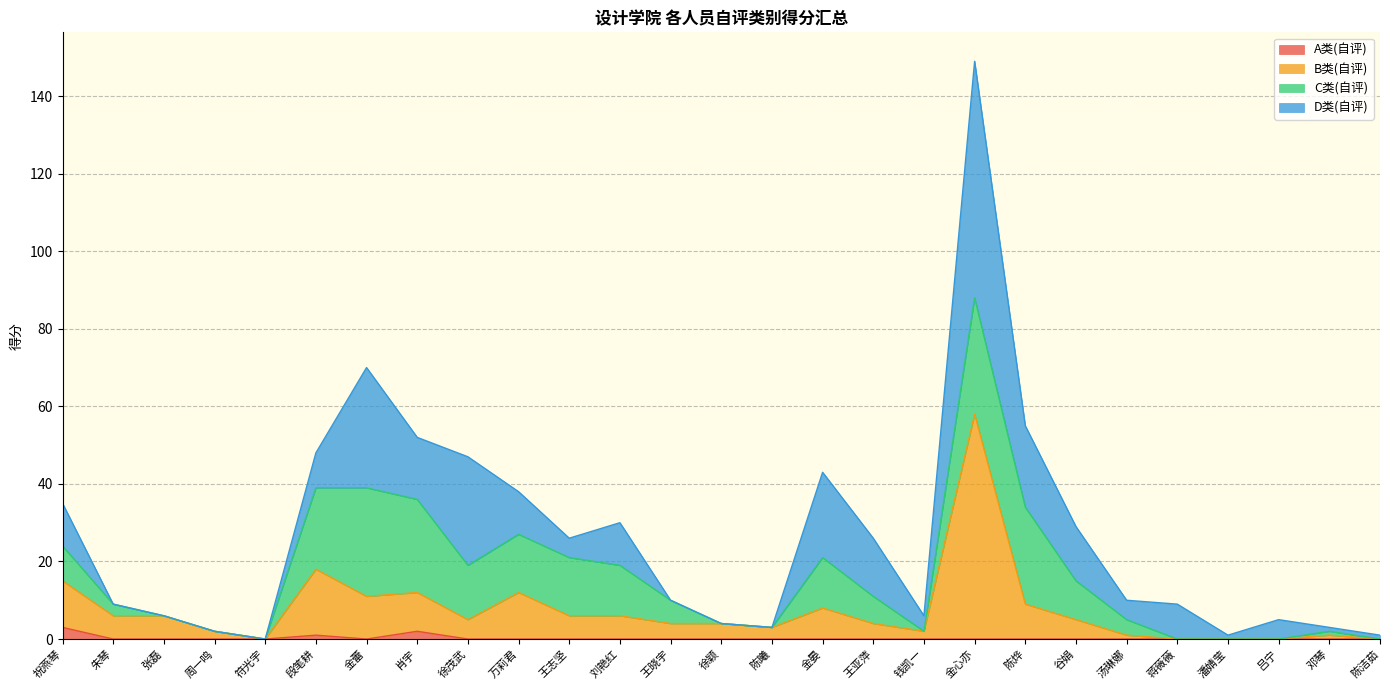

Rank the categories by A类(自评) value from highest to lowest.

祝燕琴, 肖宇, 段笔耕, 朱琴, 张磊, 周一鸣, 符光宇, 金蕾, 徐茂武, 万莉君, 王志坚, 刘艳红, 王晓宇, 徐颖, 陈曦, 金晏, 王亚萍, 钱凯一, 金心亦, 陈烨, 谷娟, 汤琳娜, 蒋薇薇, 潘婧莹, 吕宁, 邓琴, 陈洁茹